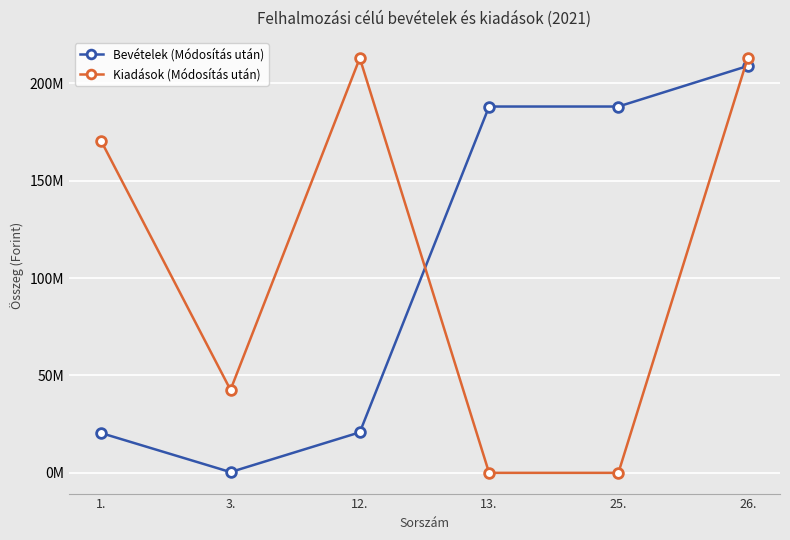

What is the difference between the highest and lowest values at 1.?

149916122